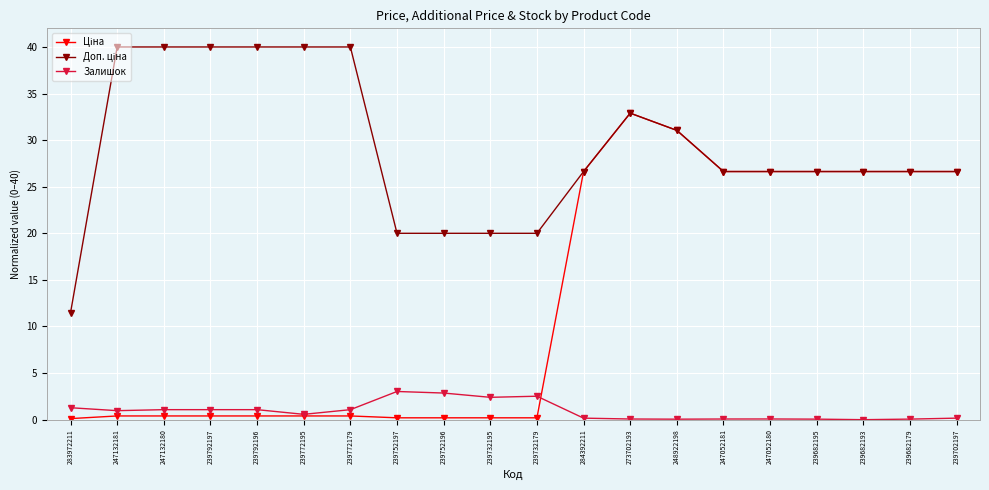

True or false: Залишок has a value of 0.1 at 247052180.

True